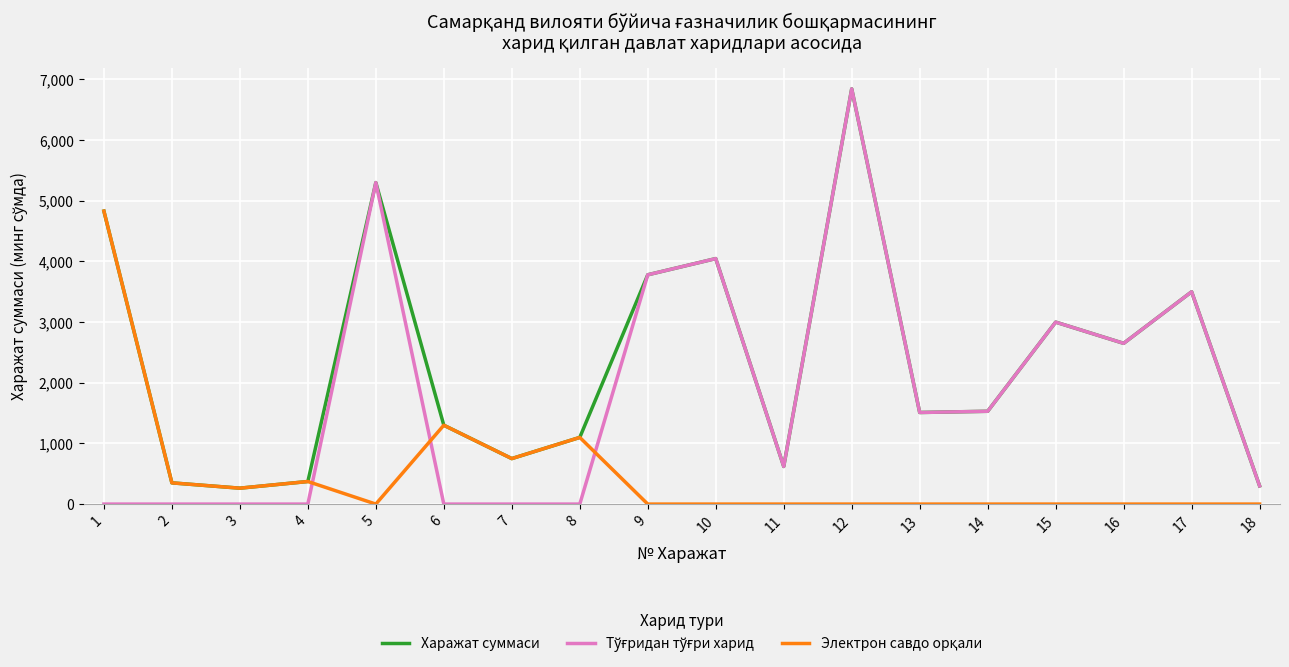

What is the total value across all series at 10?

8094.0